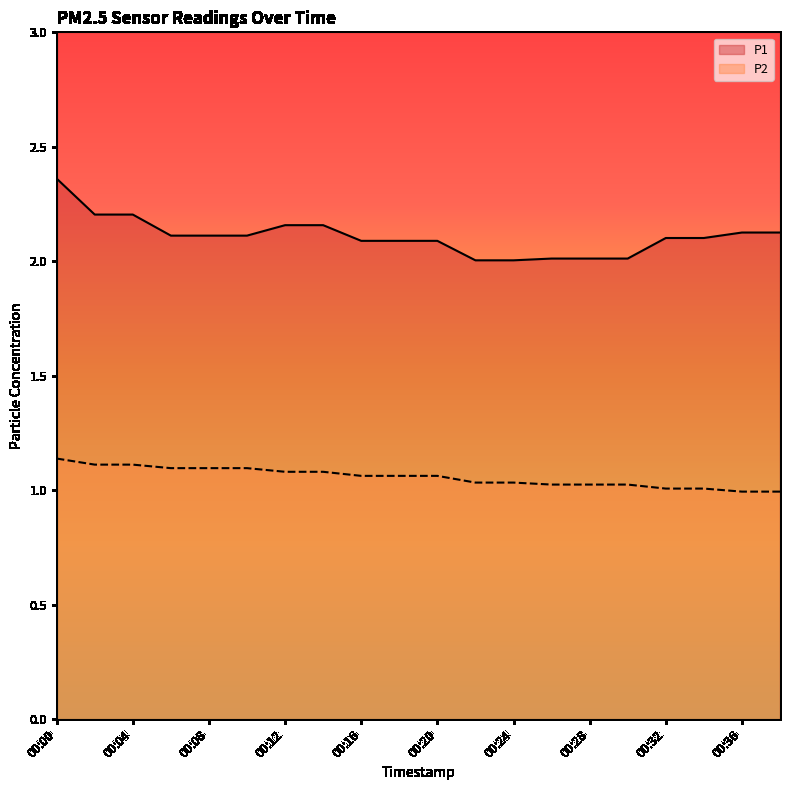

True or false: P1 and P2 cross at least once.

False